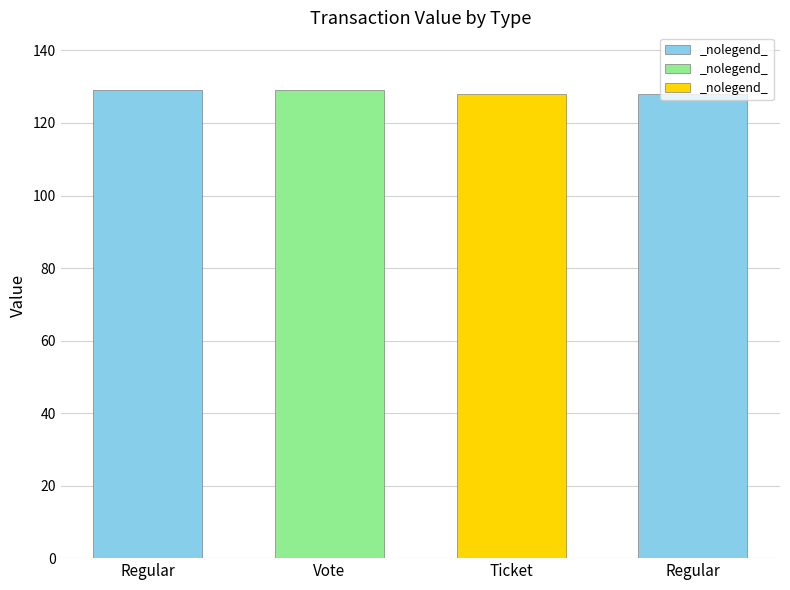

List the labels in order of value, smallest first.

Ticket, Regular (2), Regular, Vote